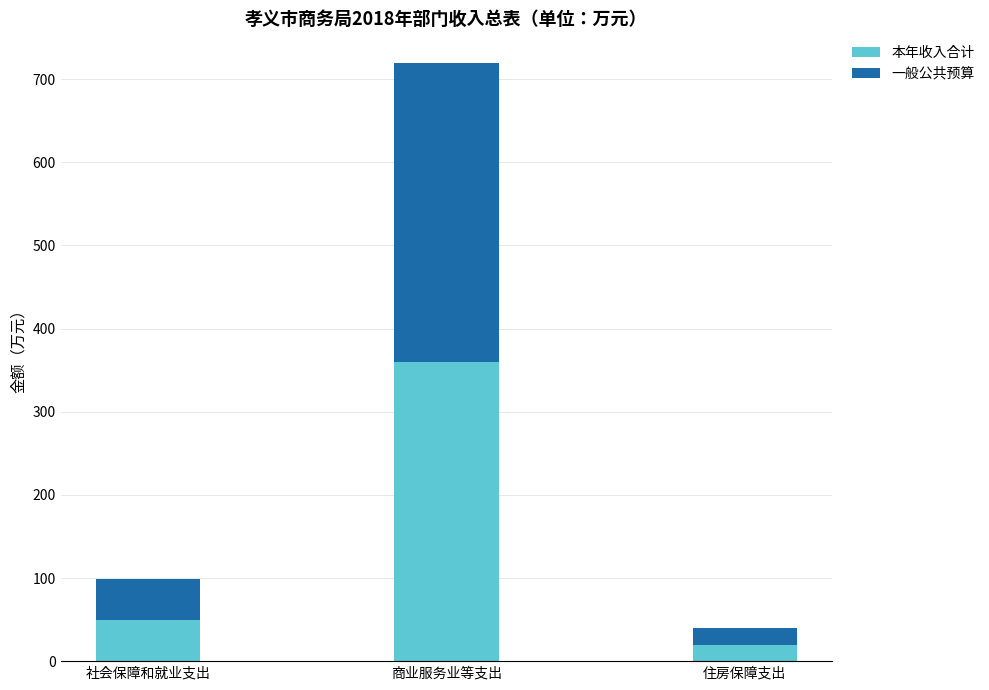

Rank the categories by 本年收入合计 value from lowest to highest.

住房保障支出, 社会保障和就业支出, 商业服务业等支出